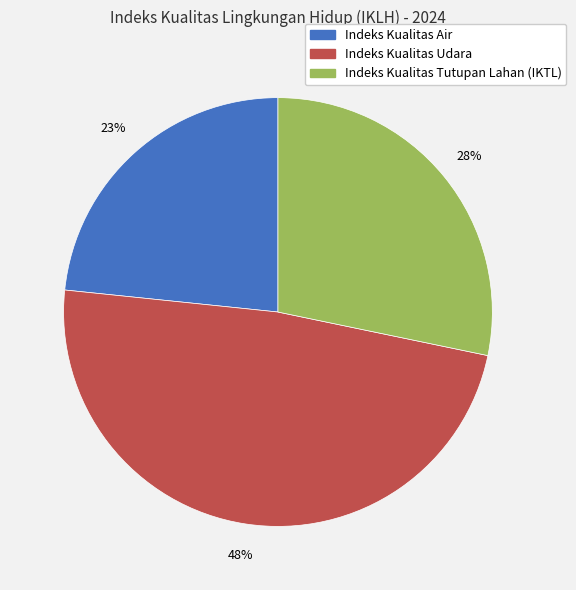

What percentage is the Indeks Kualitas Tutupan Lahan (IKTL) slice, to the nearest percent?

28%